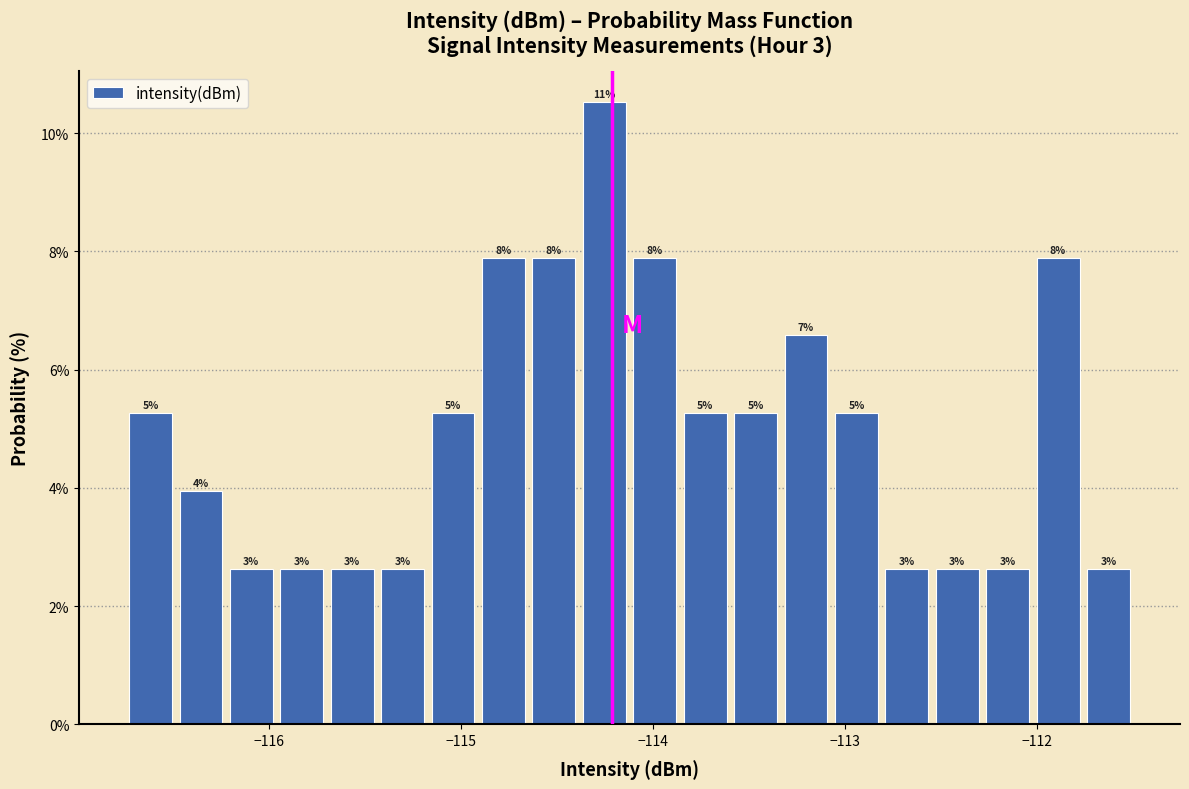

Around what value on the x-axis is the tallest bar? Give the approximate position of its centre, as read against the axis.

-114.3